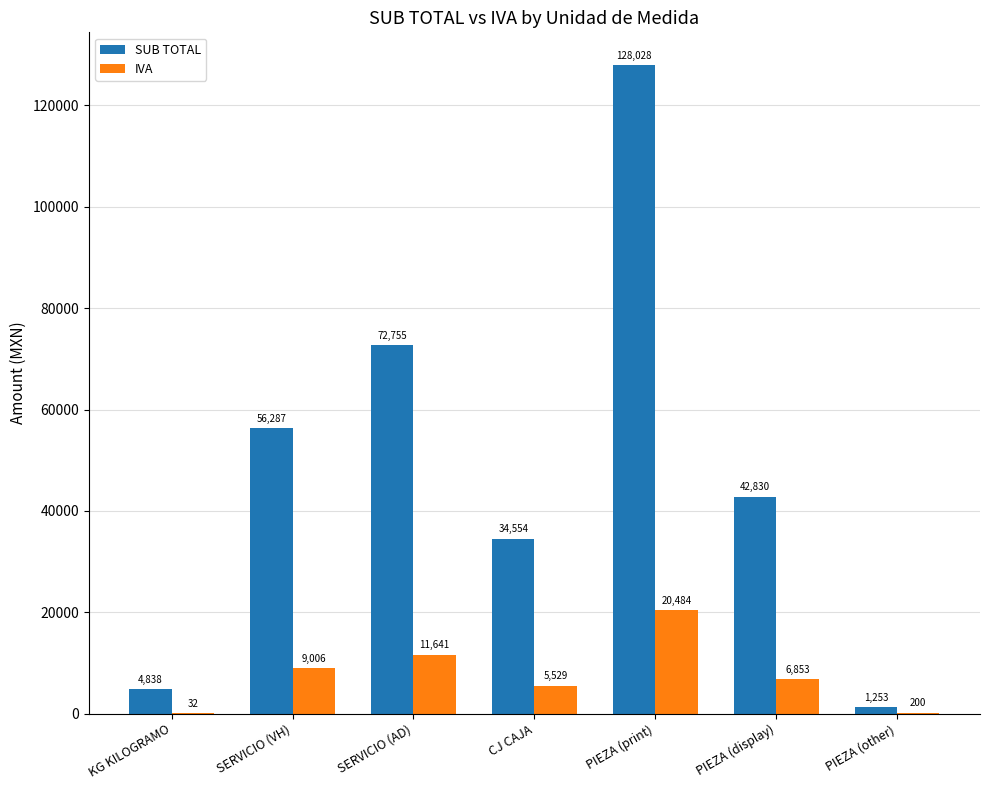

The value of SUB TOTAL at KG KILOGRAMO is 4837.7. True or false?

True